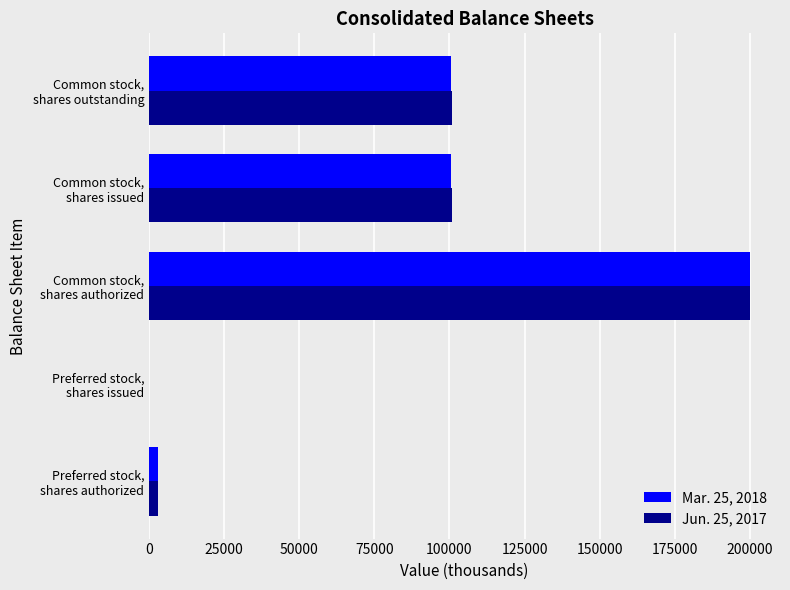

What is the greatest value displayed?

200000